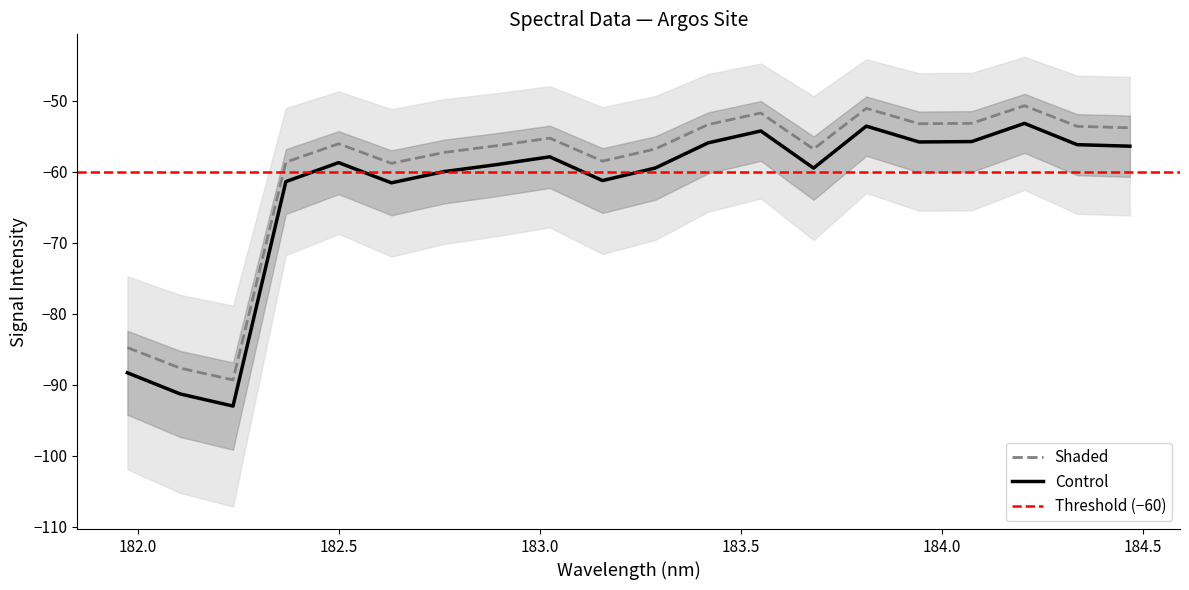

True or false: Control and Shaded intersect in this chart.

False